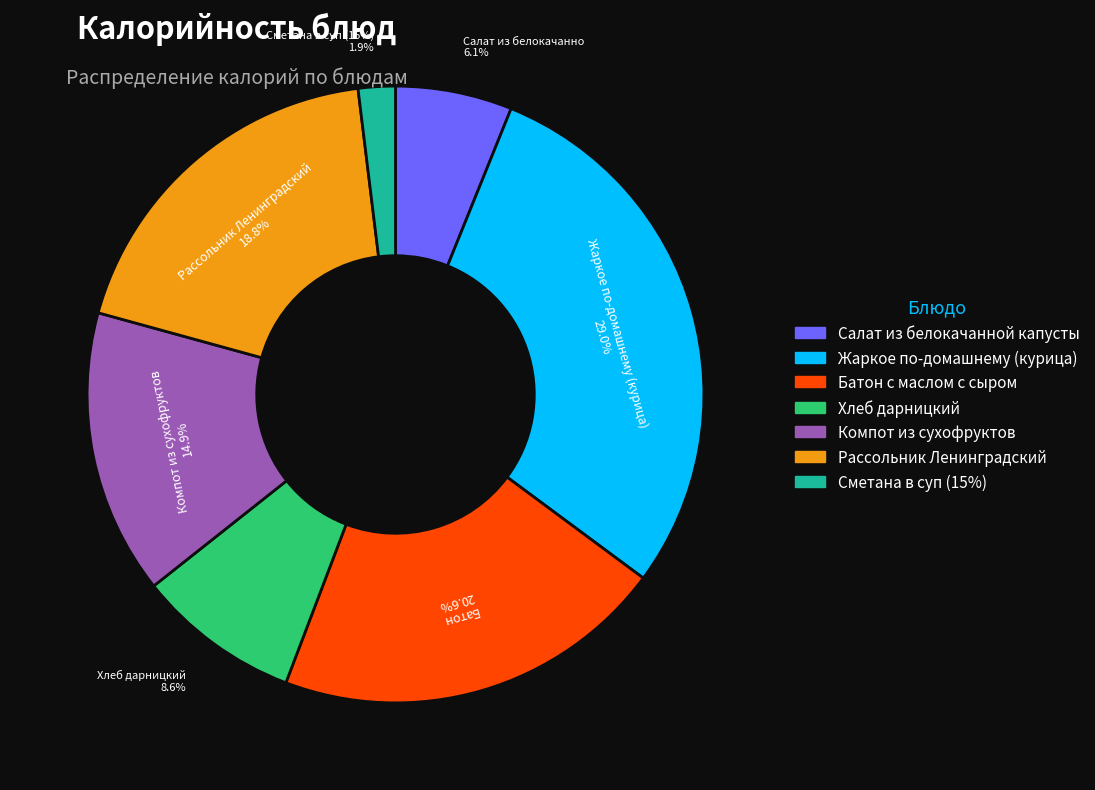

Rank the categories by value from highest to lowest.

Жаркое по-домашнему (курица), Батон с маслом с сыром, Рассольник Ленинградский, Компот из сухофруктов, Хлеб дарницкий, Салат из белокачанной капусты, Сметана в суп (15%)